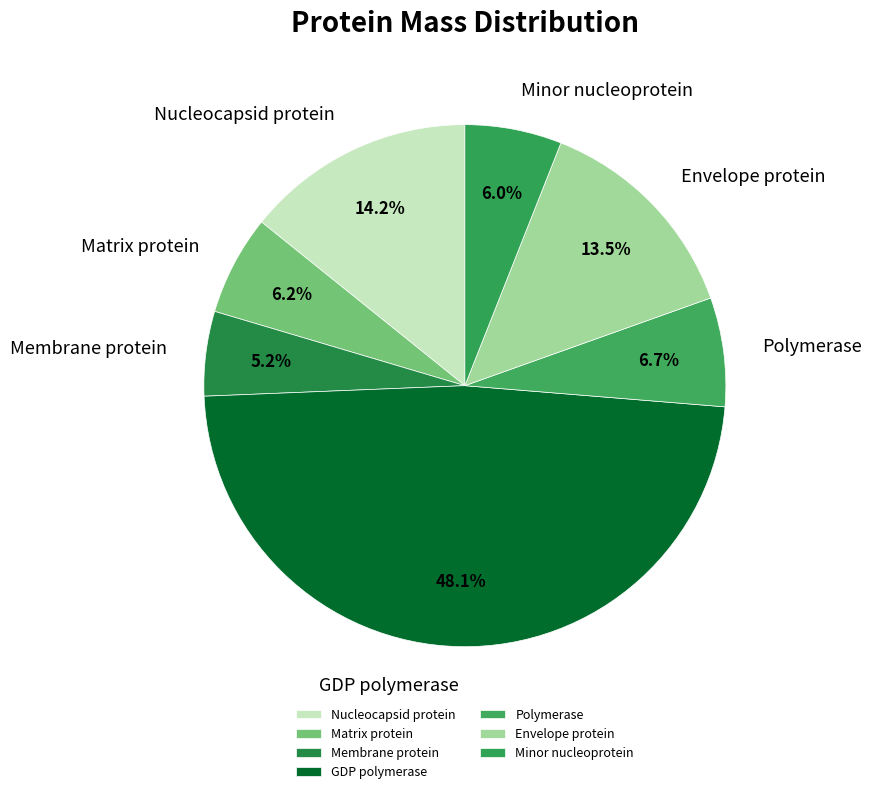

Which has a higher value, Nucleocapsid protein or GDP polymerase?

GDP polymerase